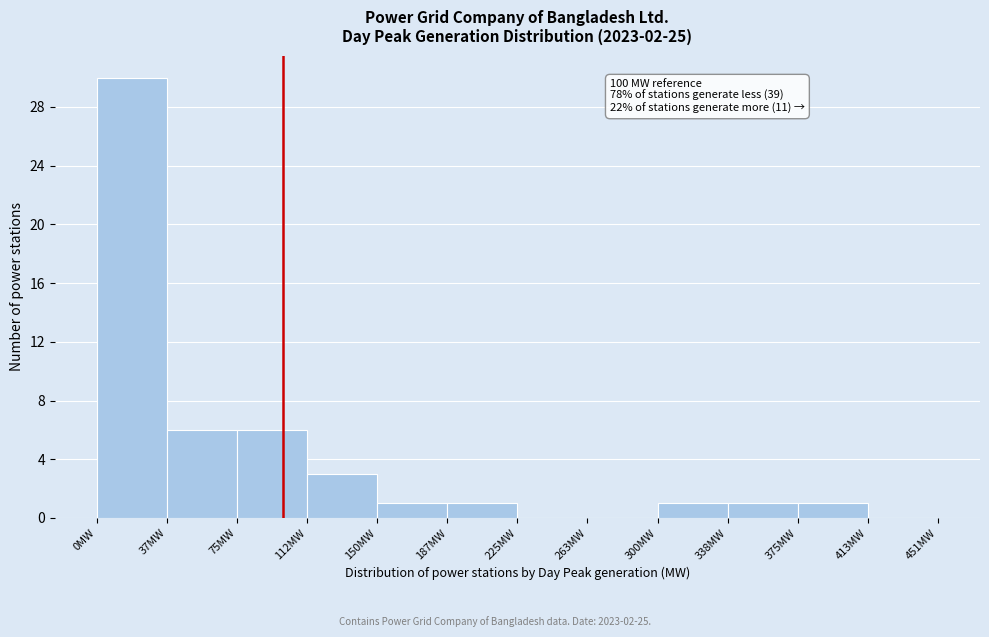

Over which range of the x-axis is the bar tallest?

0 to 40